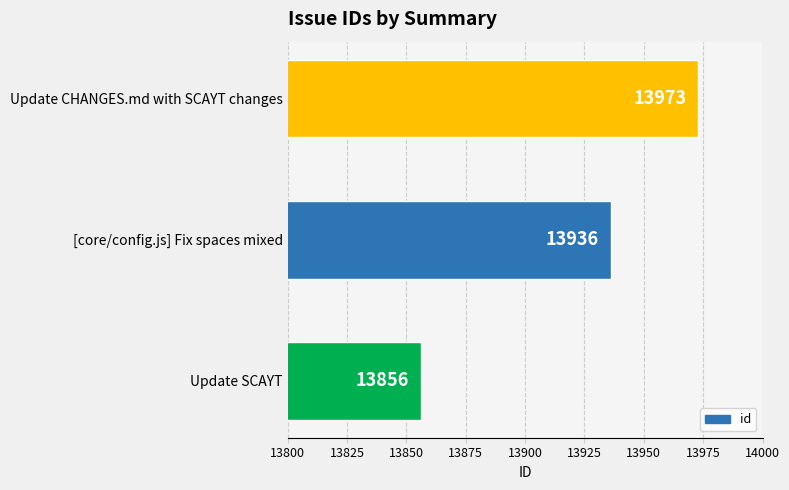

How many values are below 13936?

1